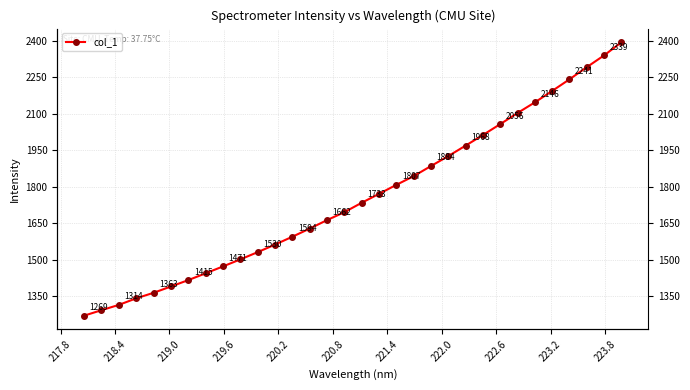

Is this an area chart (filled region under the line)?

No